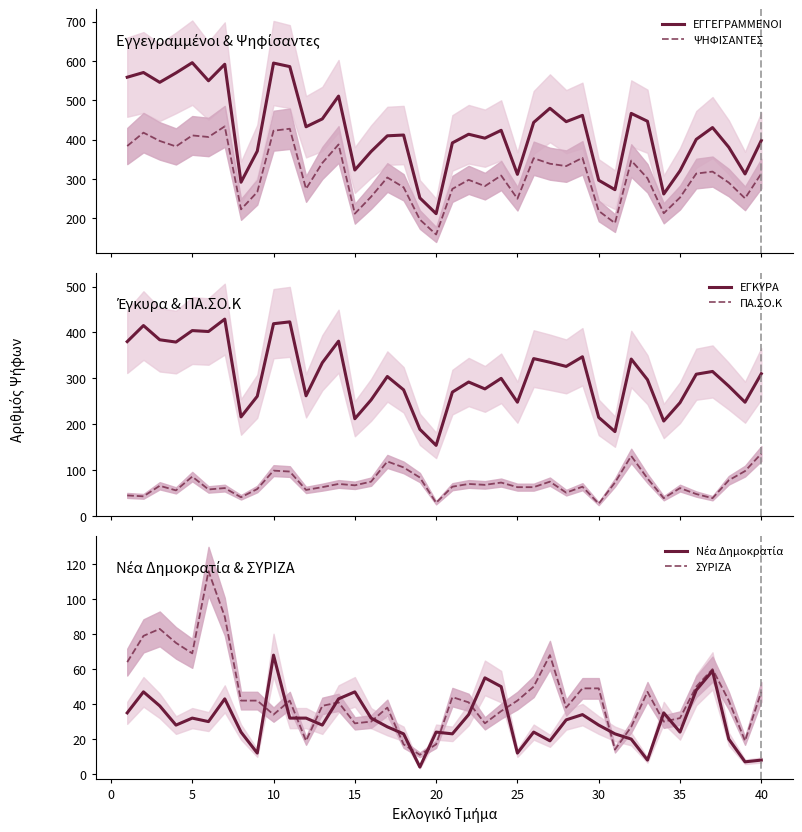

Which series has the largest total across all categories?

ΕΓΓΕΓΡΑΜΜΕΝΟΙ